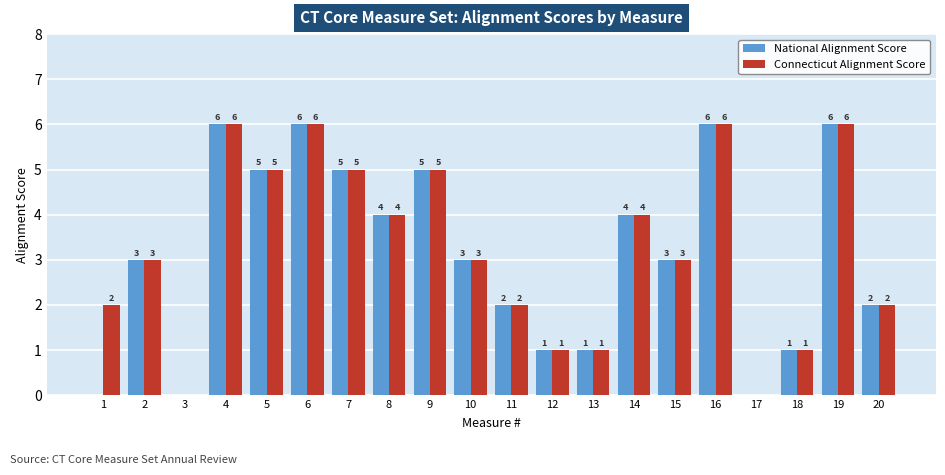

How many National Alignment Score values are between 1 and 5?

13